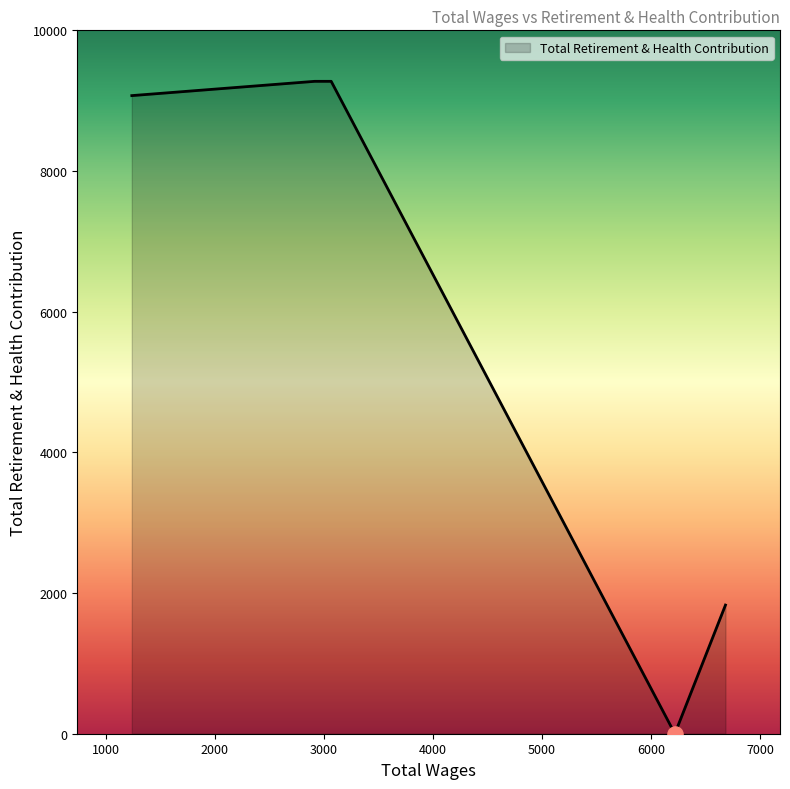

What is the greatest value displayed?

9275